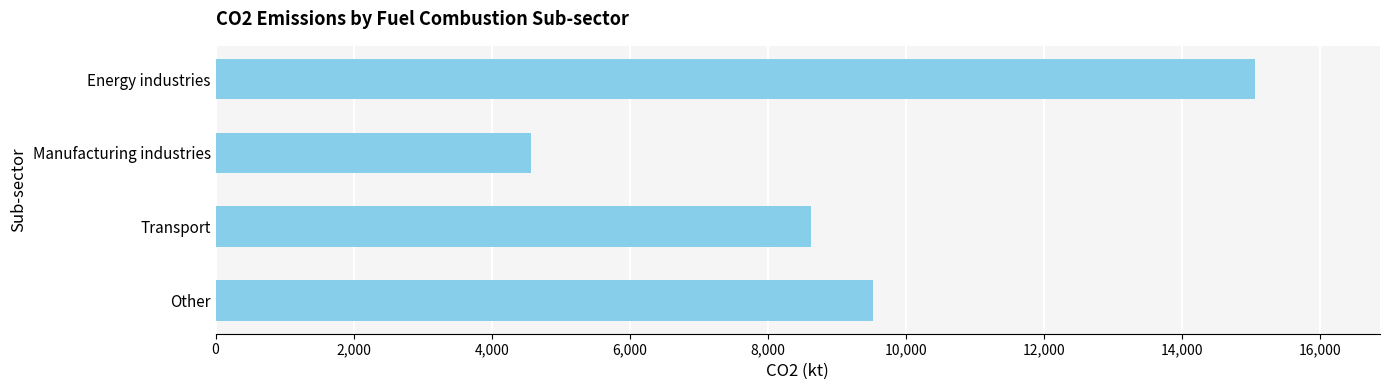

What is the sum of all values?

37761.2